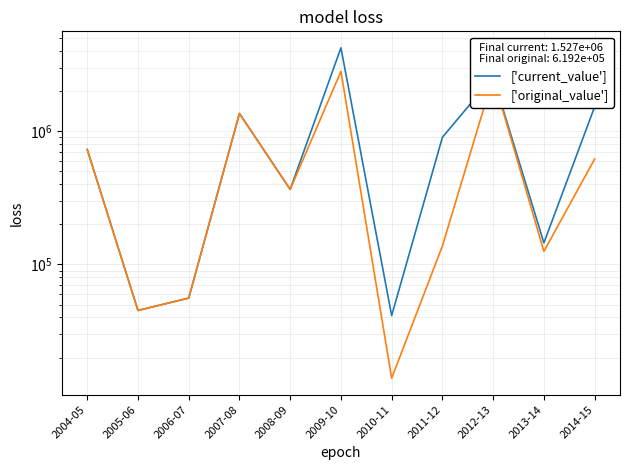

At which category does ['current_value'] reach its first local peak?

2007-08